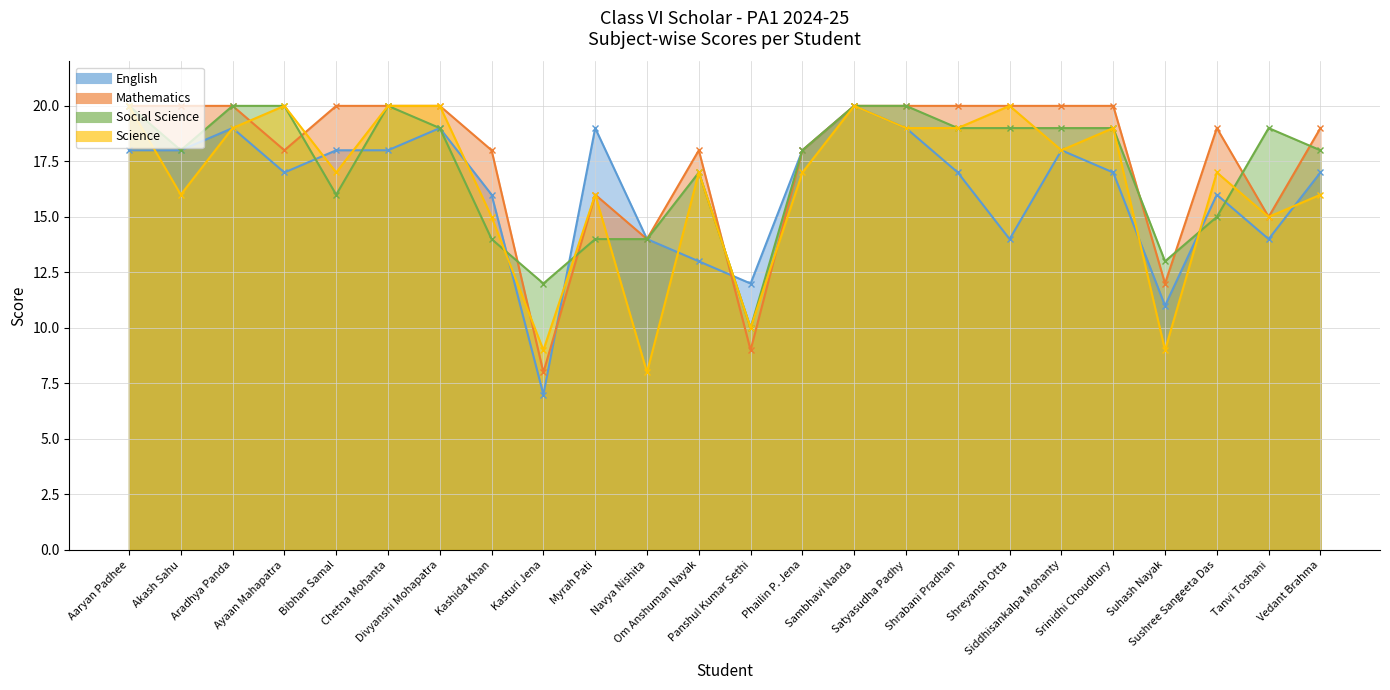

At how many categories does at least one series exceed 9?

24